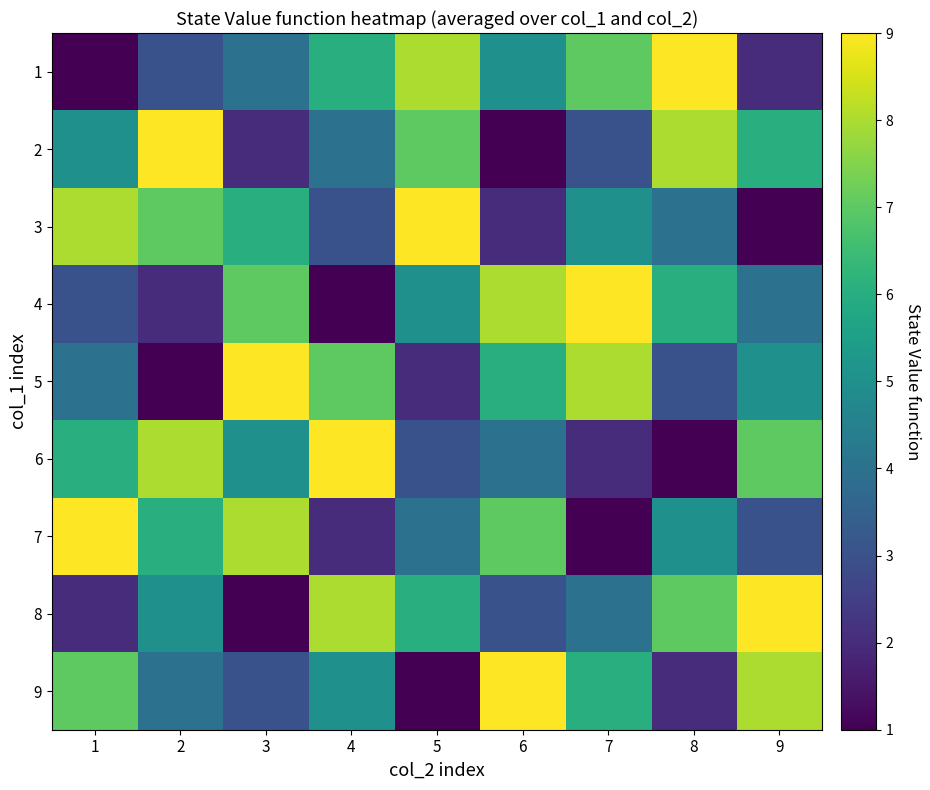

What is the spread (max minus min) of values at 6?

8